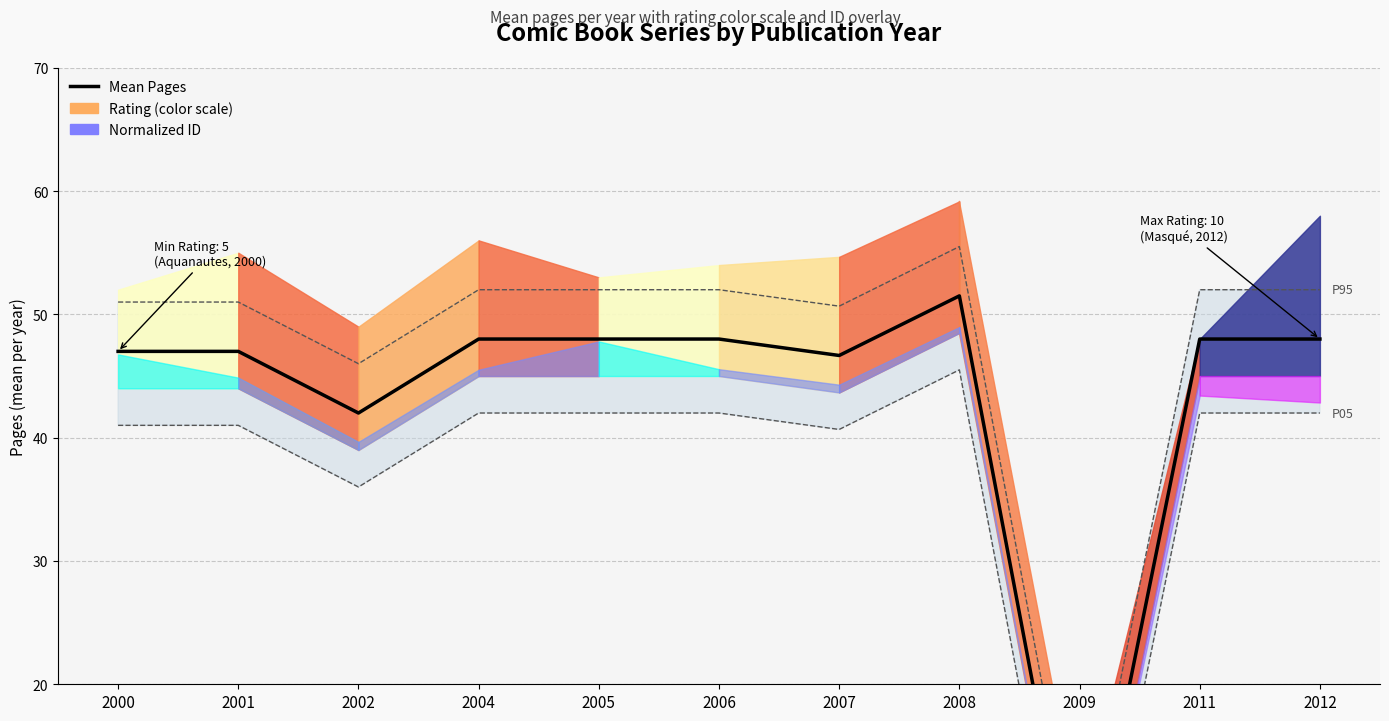

What is the change in value from 2007 to 2009?

-46.7